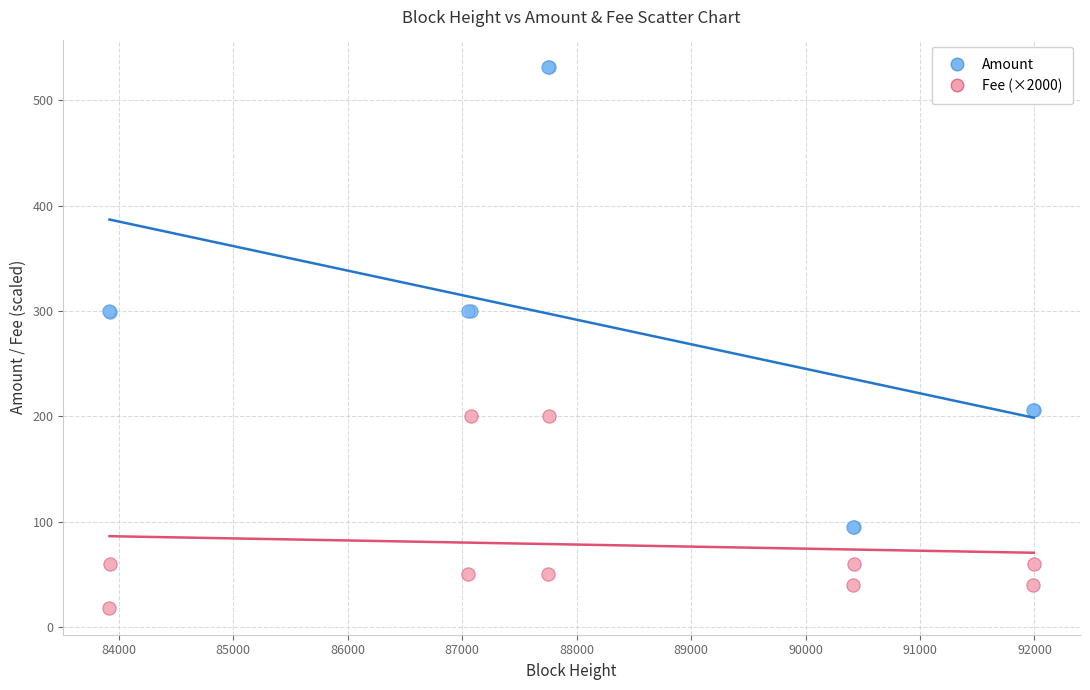

Which series contains the highest Y value?

Amount